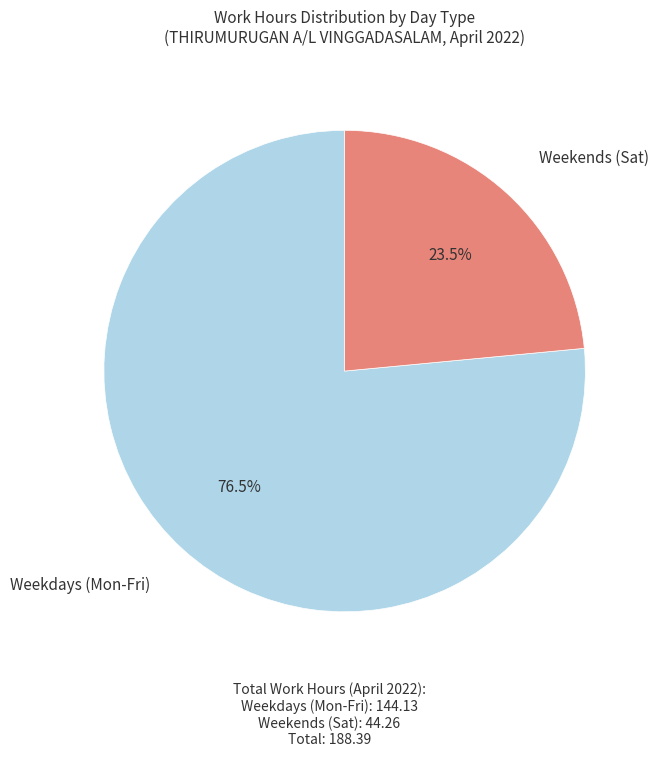

Does any single category account for the majority?

Yes